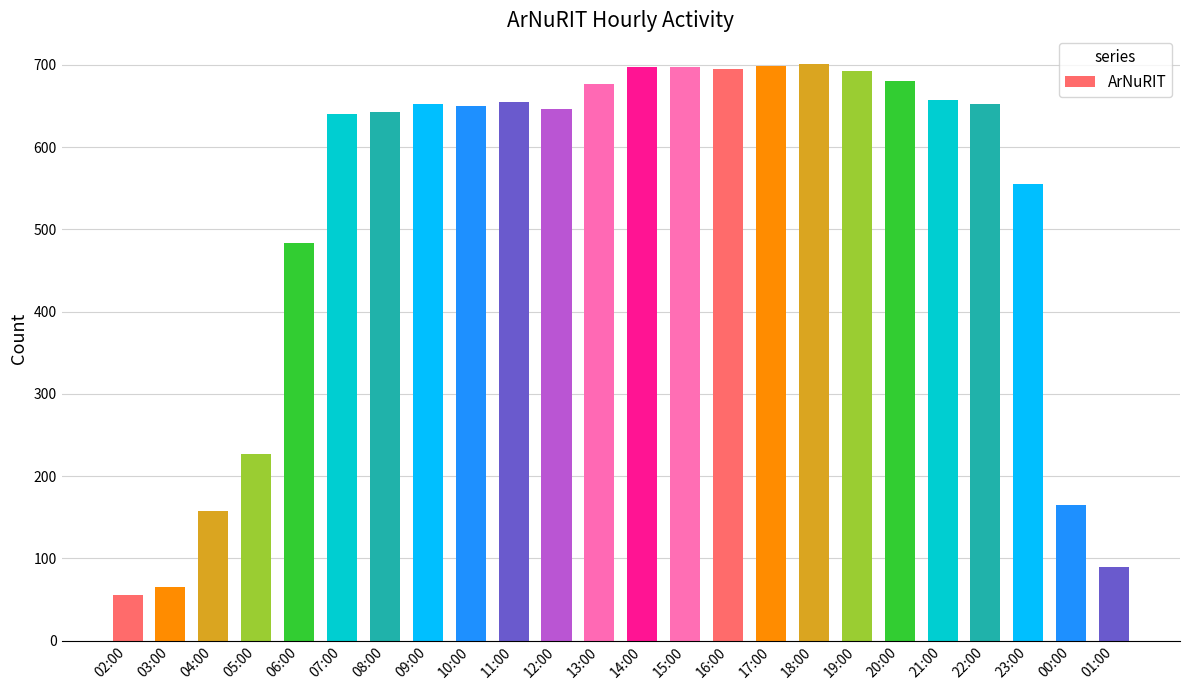

At which label is the value closest to 378?

06:00